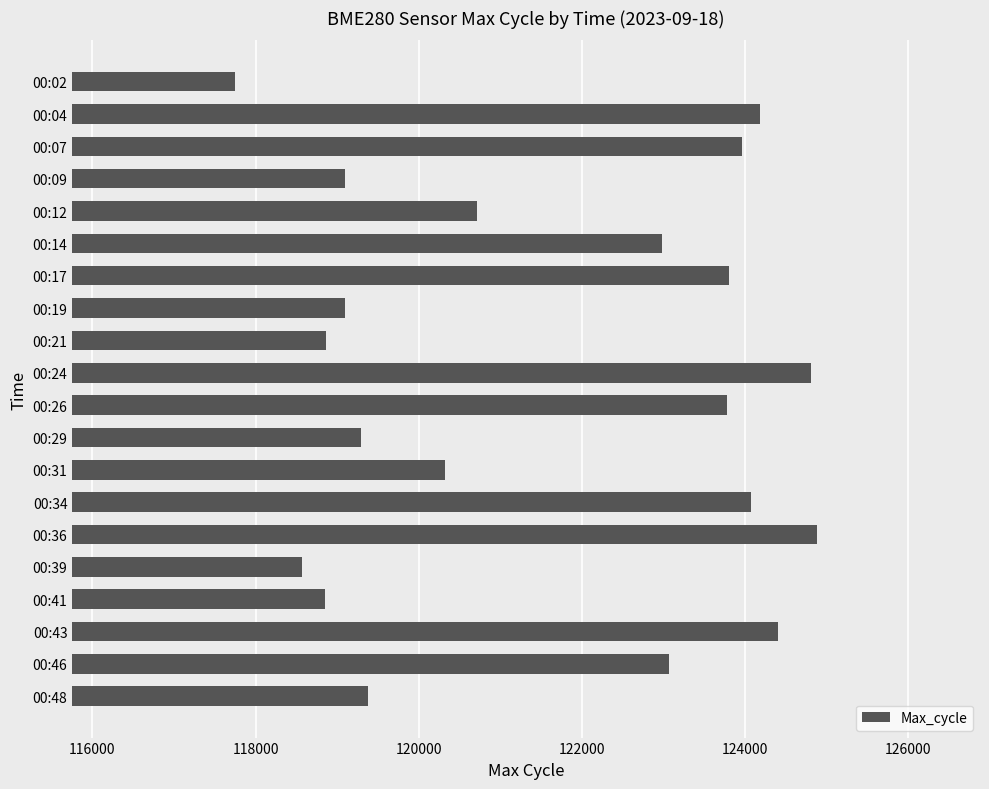

What is the value of the 18th bar from the top?

124410